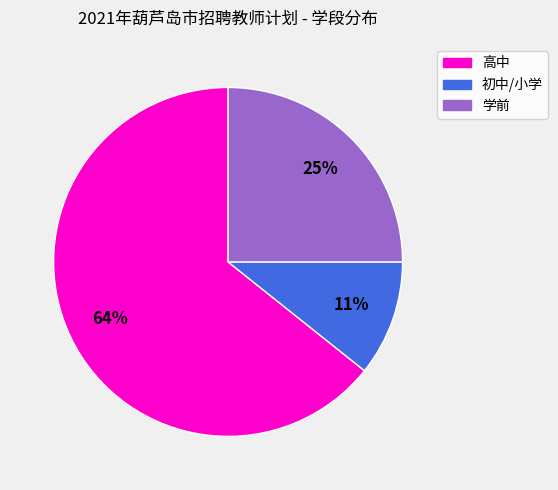

True or false: 学前 accounts for 25% of the total.

True